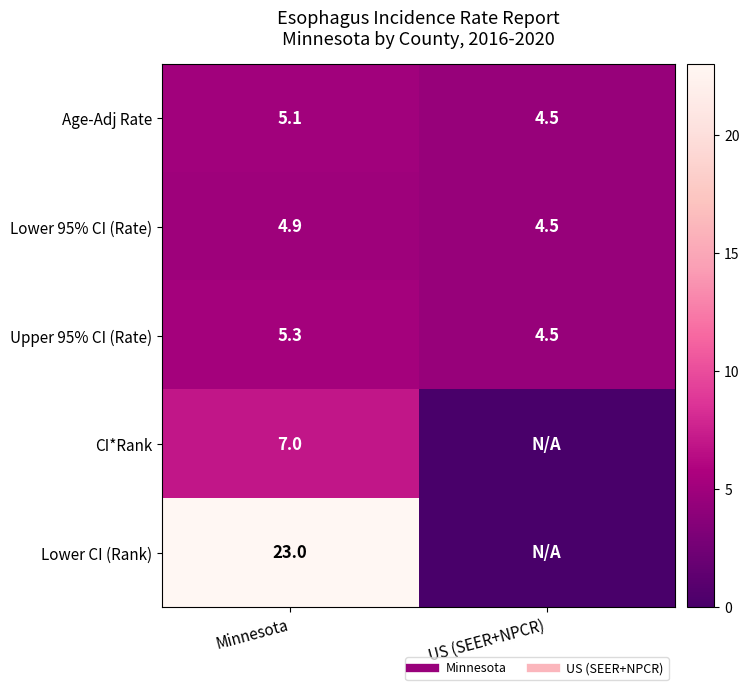

At how many categories does at least one series exceed 4?

2